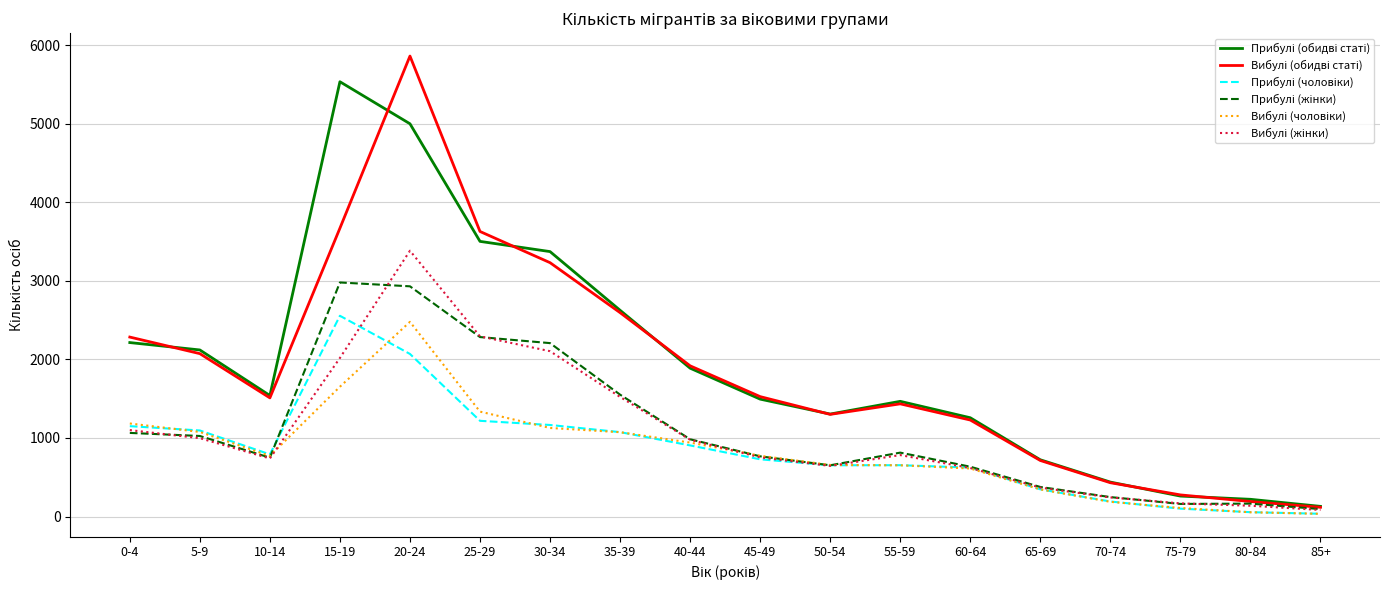

What is the greatest value displayed?

5861